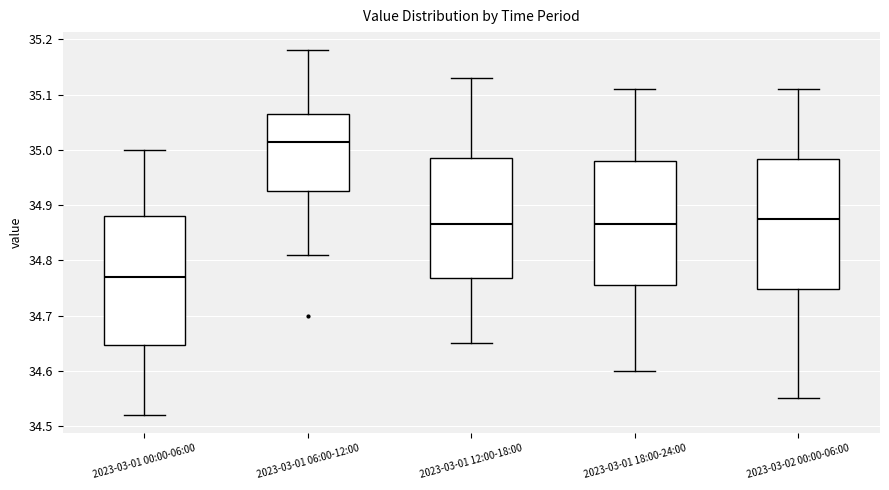

Reading left to right, read every box against the y-axis: the position of its median line, the range the box covers, and the ends of its whiskers. The values are not printed on the chart, so give them approximately, as read against the axis.

2023-03-01 00:00-06:00: median 34.77, box 34.65 to 34.88, whiskers 34.52 to 35.00
2023-03-01 06:00-12:00: median 35.02, box 34.93 to 35.07, whiskers 34.81 to 35.18
2023-03-01 12:00-18:00: median 34.87, box 34.77 to 34.99, whiskers 34.65 to 35.13
2023-03-01 18:00-24:00: median 34.87, box 34.76 to 34.98, whiskers 34.60 to 35.11
2023-03-02 00:00-06:00: median 34.88, box 34.75 to 34.98, whiskers 34.55 to 35.11